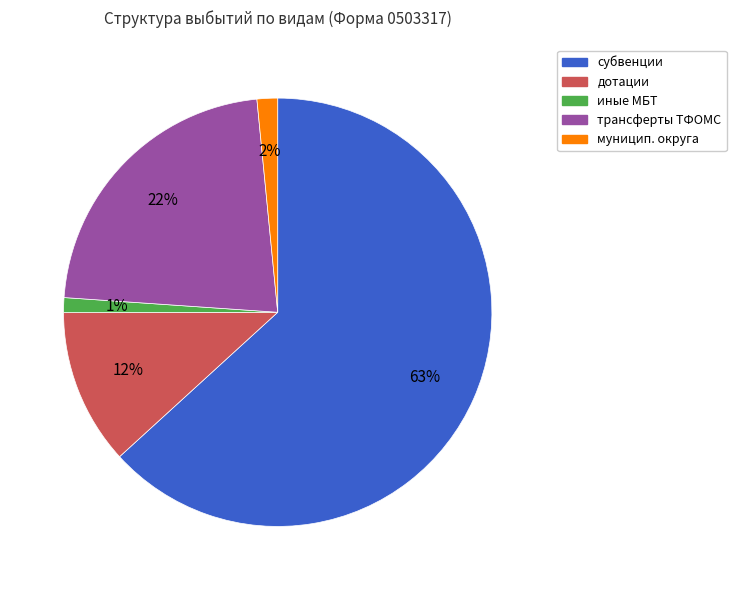

To the nearest percent, what is the average slice percentage?

20%